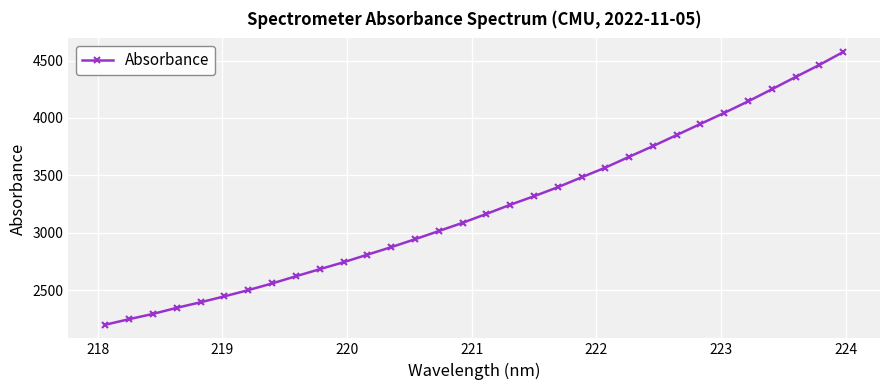

What is the value of the 20th point from the left?

3397.6